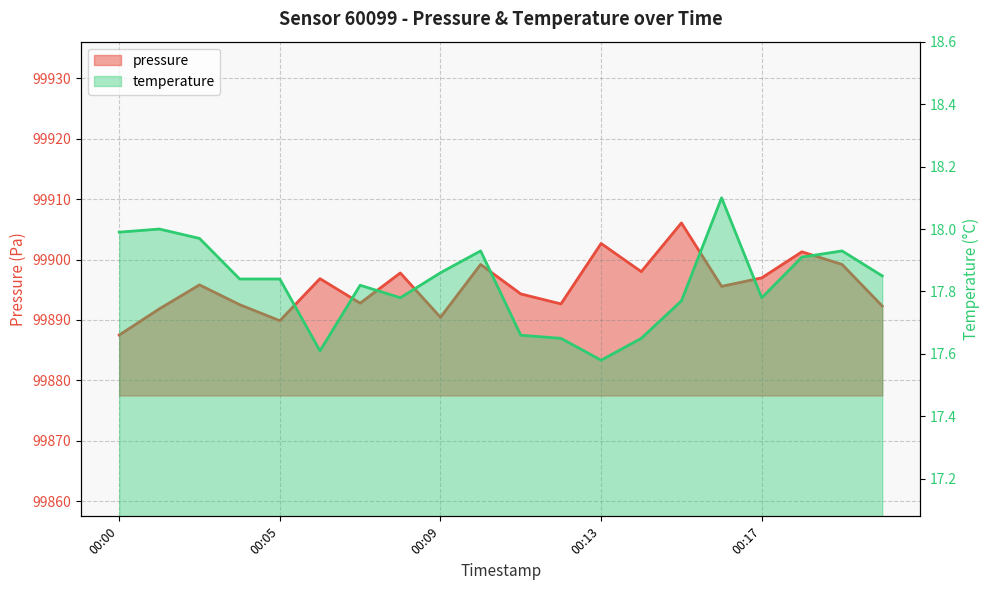

Is the value of pressure at 00:03 greater than the value of temperature at 00:05?

Yes